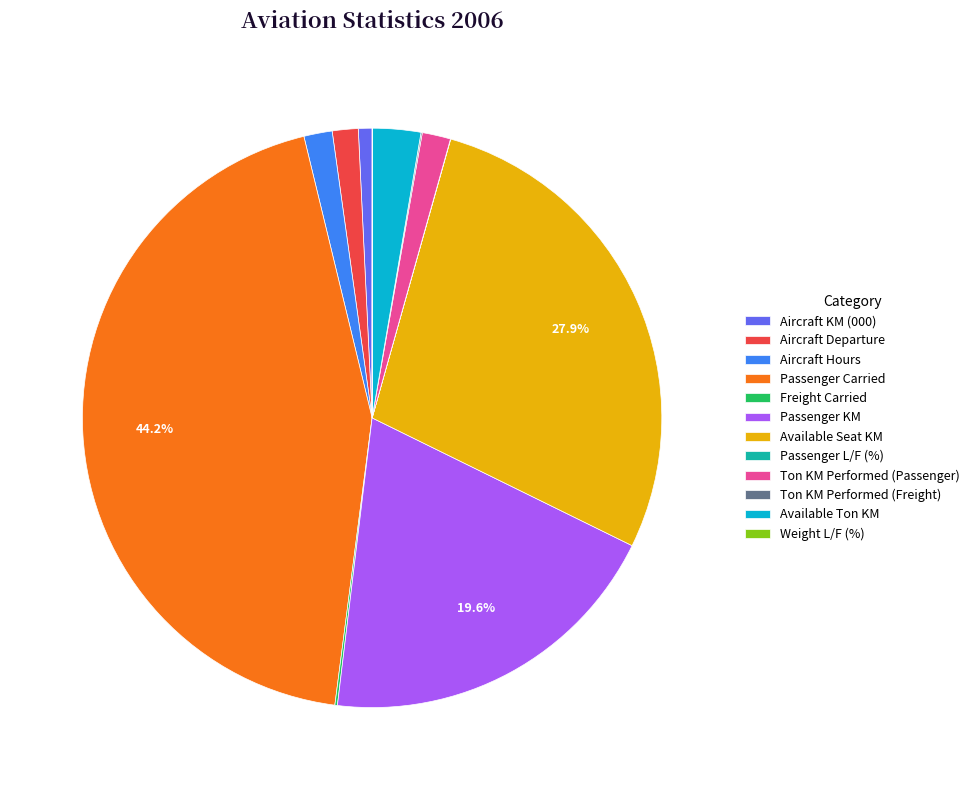

Which category has the biggest portion of the pie?

Passenger Carried